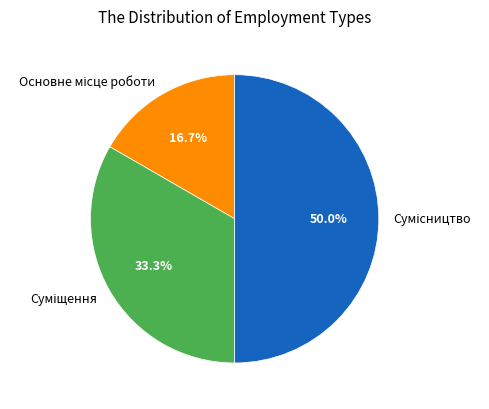

Do Сумісництво and Суміщення together represent more than half of the pie?

Yes